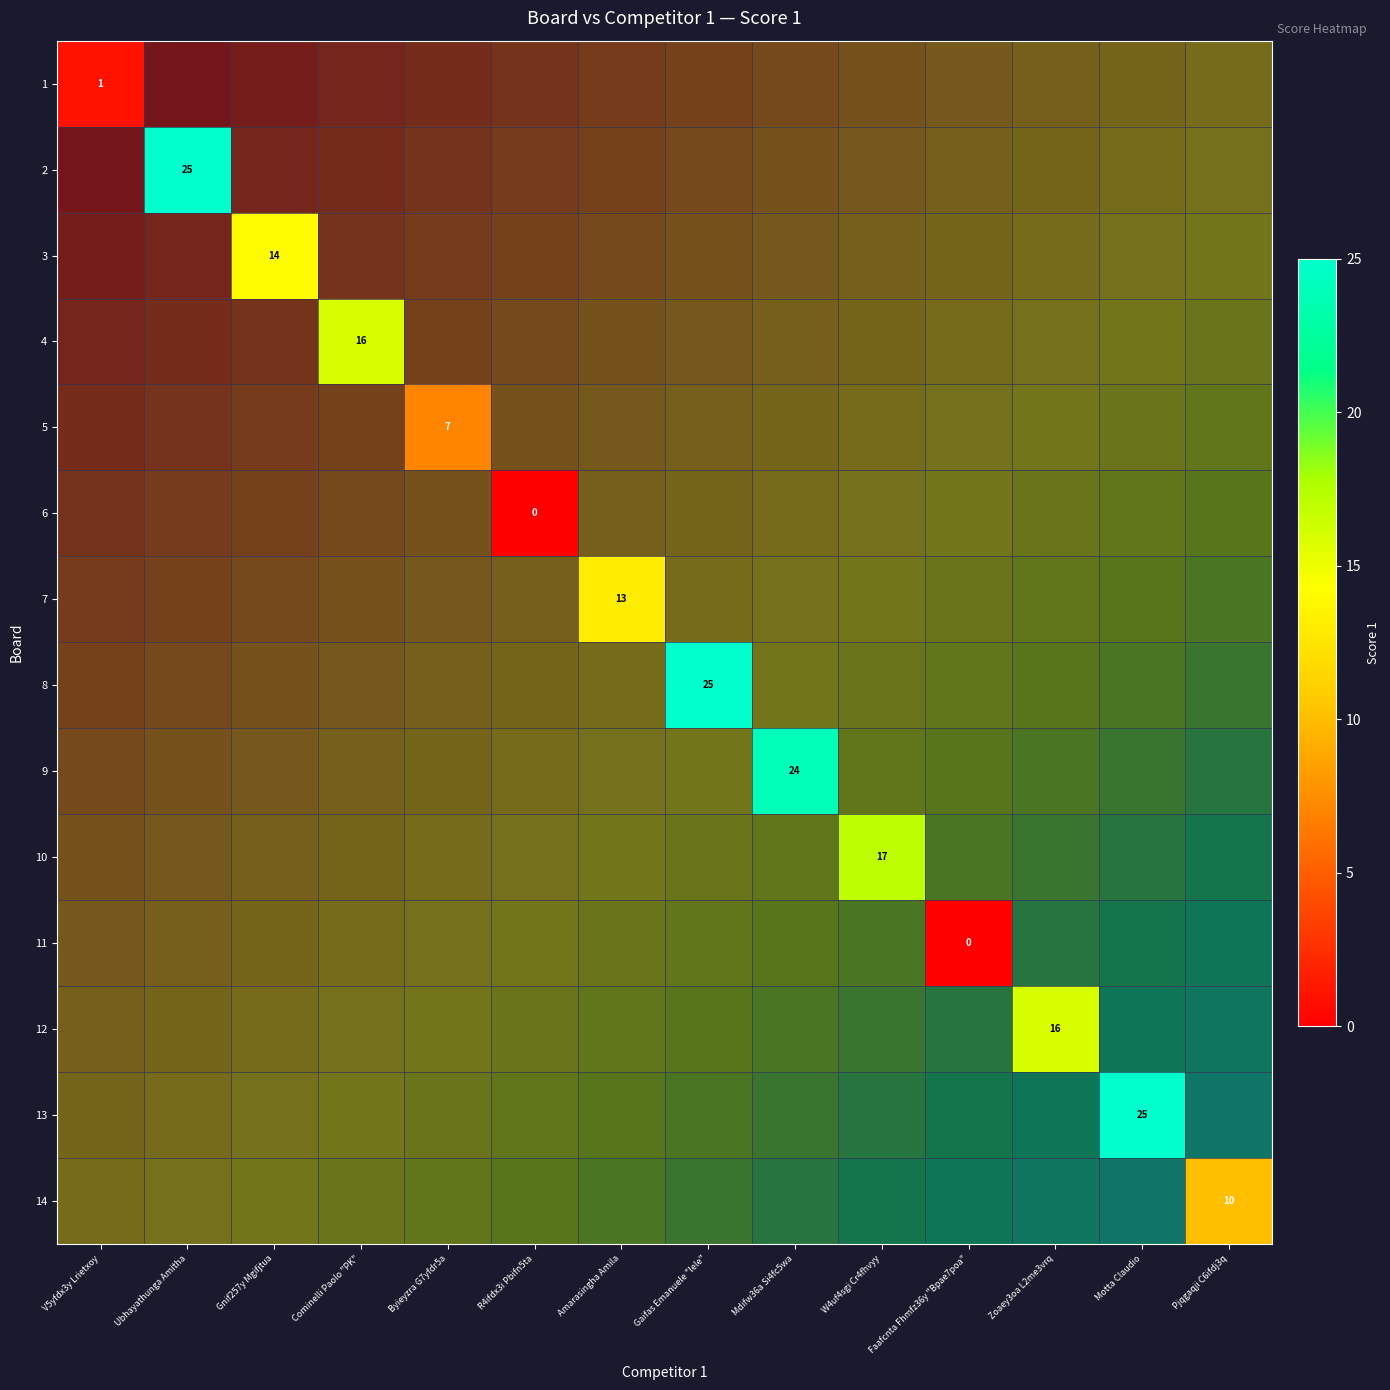

The value of 8 at Cominelli Paolo "PK" is 9.6. True or false?

True